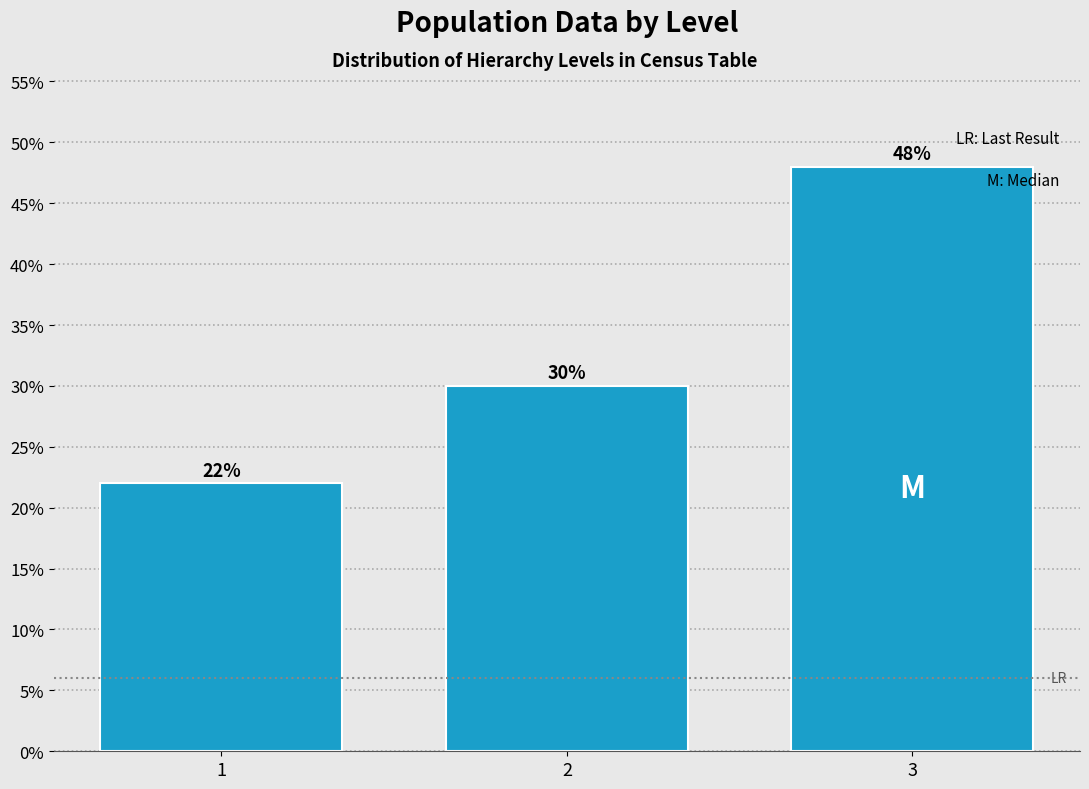

Reading right to left, what are all the values shown in this chart?

48	30	22